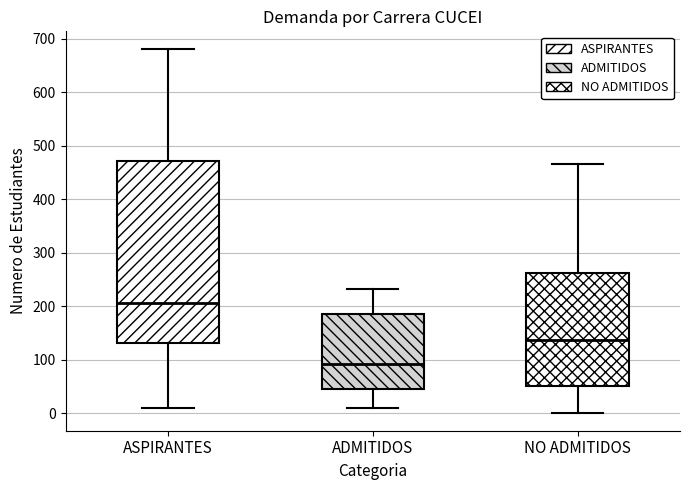

Reading left to right, transcribe this box plot: for each box, give where its median line is, the range the box spans, and where its two whiskers end, as read against the y-axis. The values are not printed on the chart, so give them approximately, as read against the axis.

ASPIRANTES: median 210, box 130 to 470, whiskers 10 to 680
ADMITIDOS: median 90, box 50 to 190, whiskers 10 to 230
NO ADMITIDOS: median 140, box 50 to 260, whiskers 0 to 470